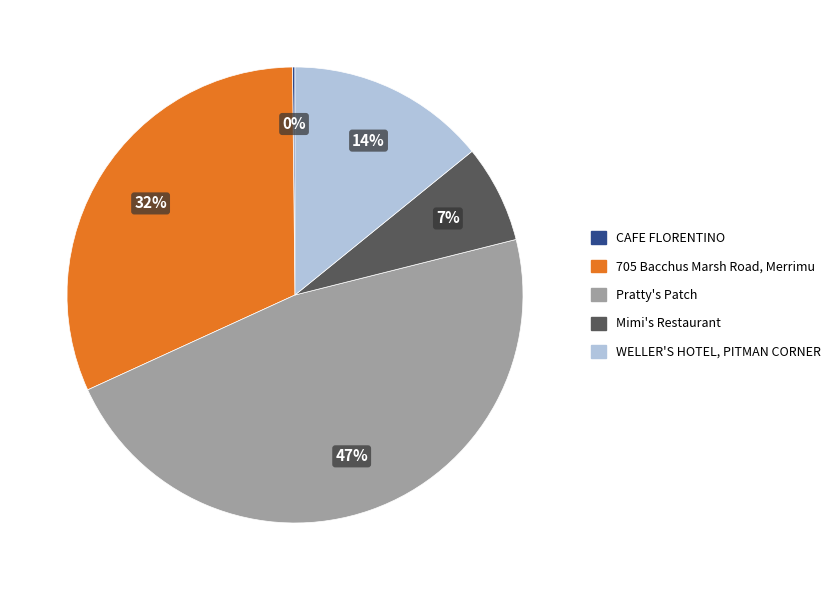

To the nearest percent, what is the difference between the largest and smallest slice percentages?

47%